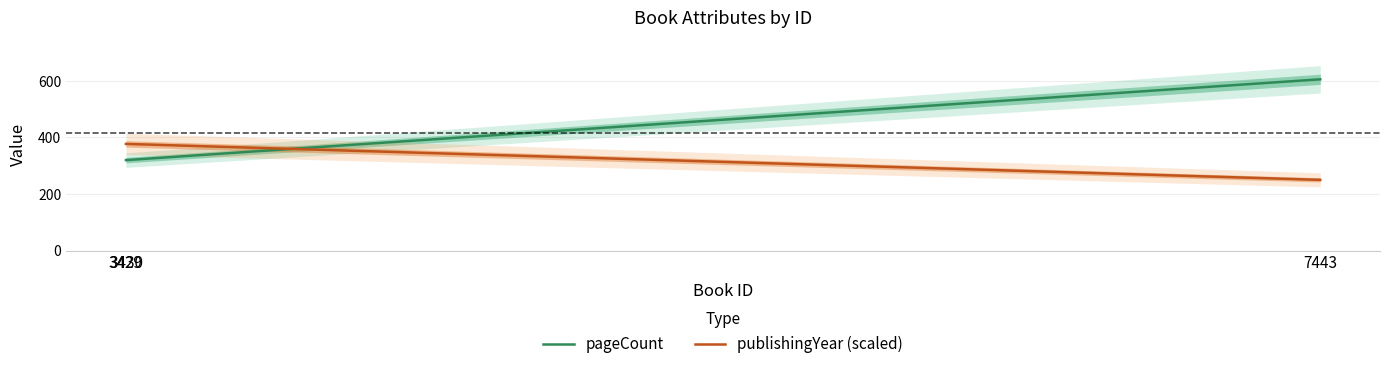

Rank the categories by pageCount value from highest to lowest.

7443, 3429, 3430